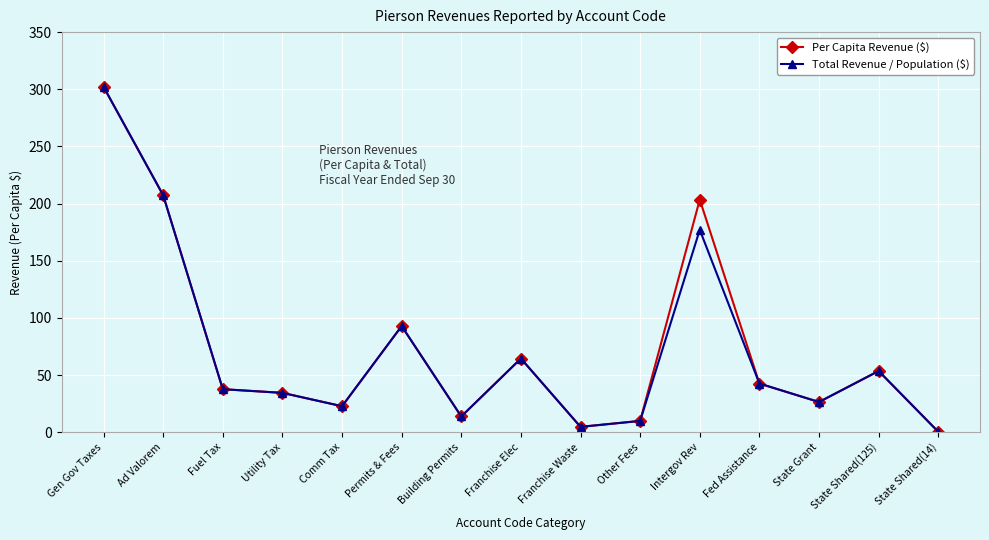

True or false: Total Revenue / Population ($) has a value of 22.8 at Comm Tax.

True